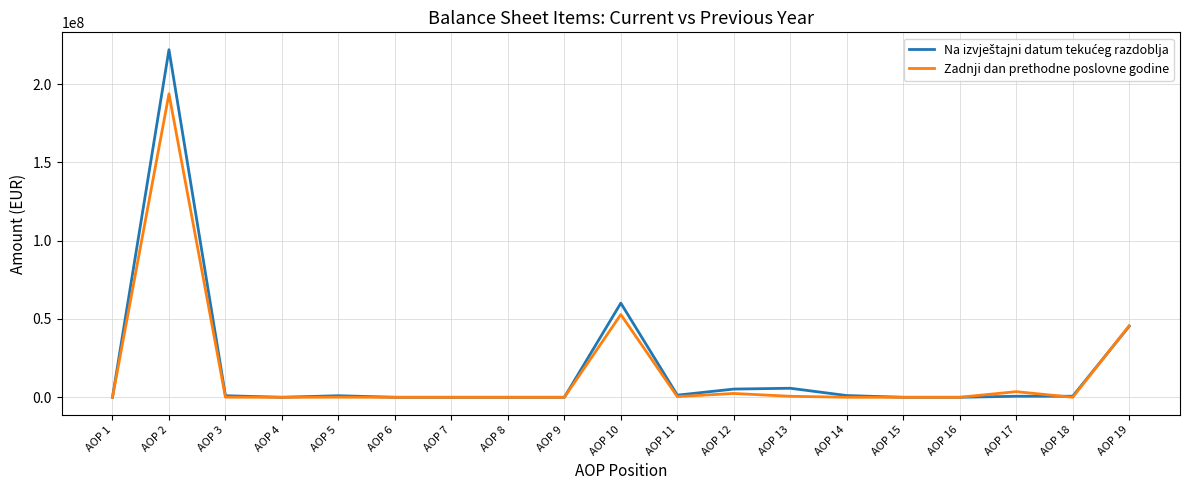

At which category is the sum across all series the highest?

AOP 2